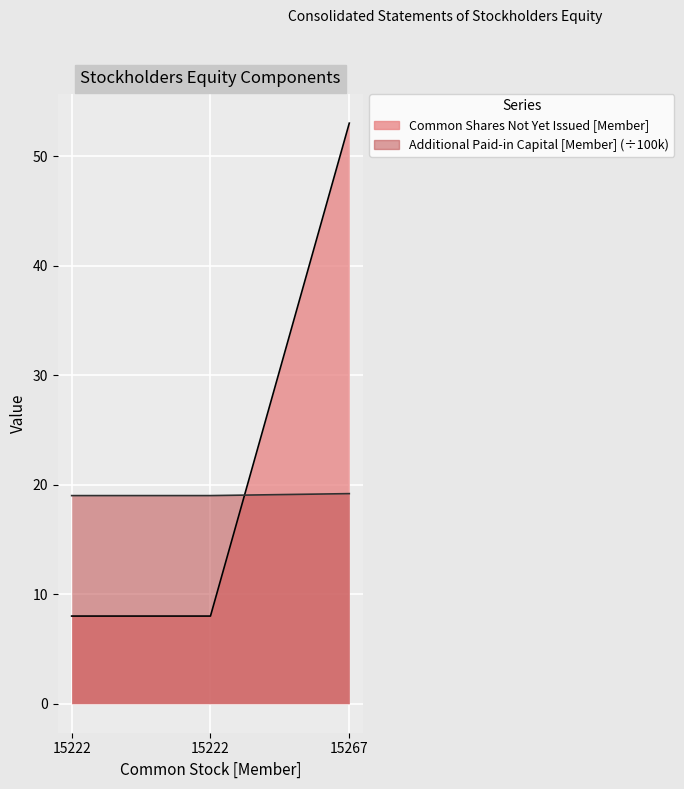

What is the sum of the Common Shares Not Yet Issued [Member] values at 15222 and 15222?

16.0